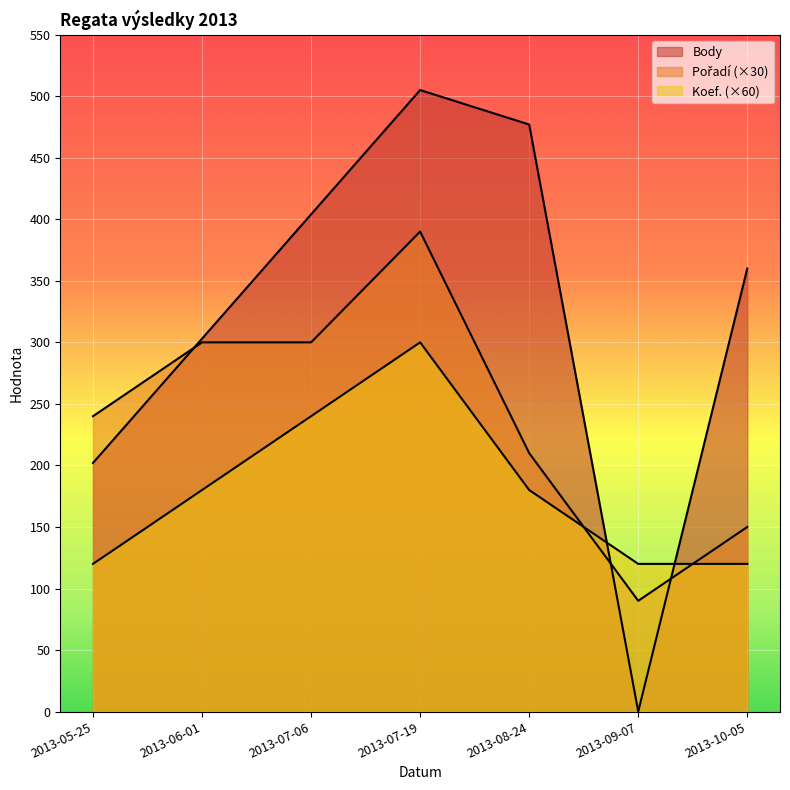

At how many categories does at least one series exceed 139?

6